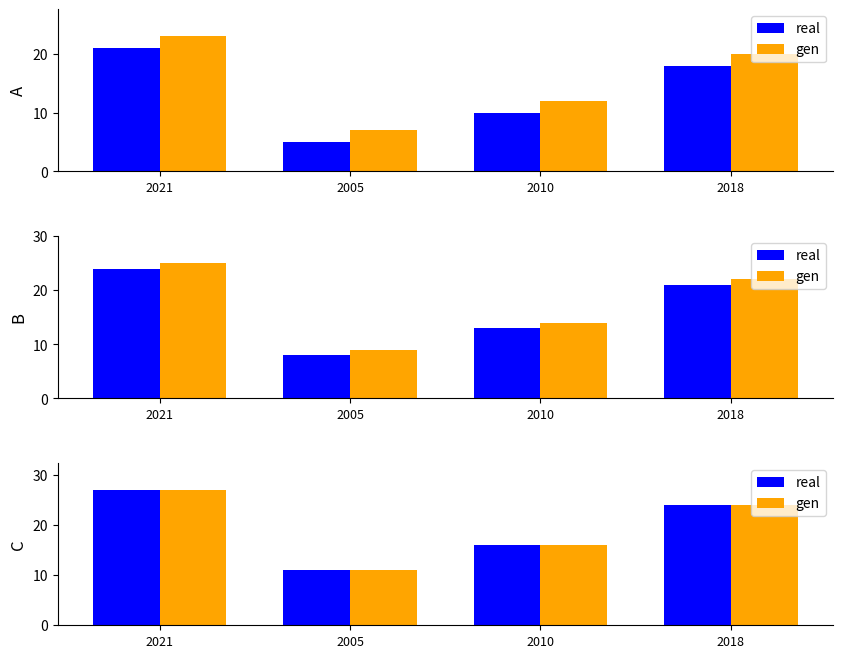

Which series changed the most between 2021 and 2005?

real